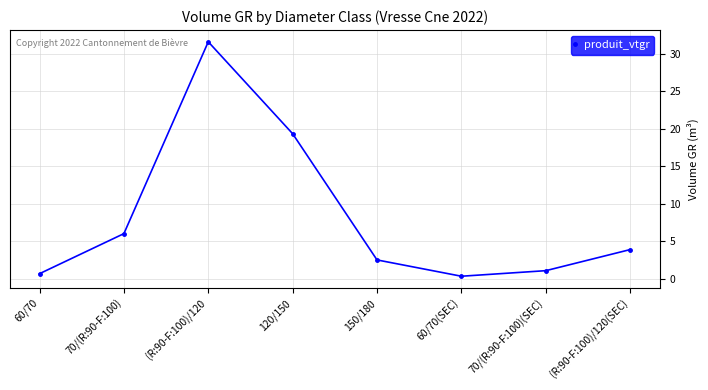

Rank the categories by value from highest to lowest.

(R:90-F:100)/120, 120/150, 70/(R:90-F:100), (R:90-F:100)/120(SEC), 150/180, 70/(R:90-F:100)(SEC), 60/70, 60/70(SEC)